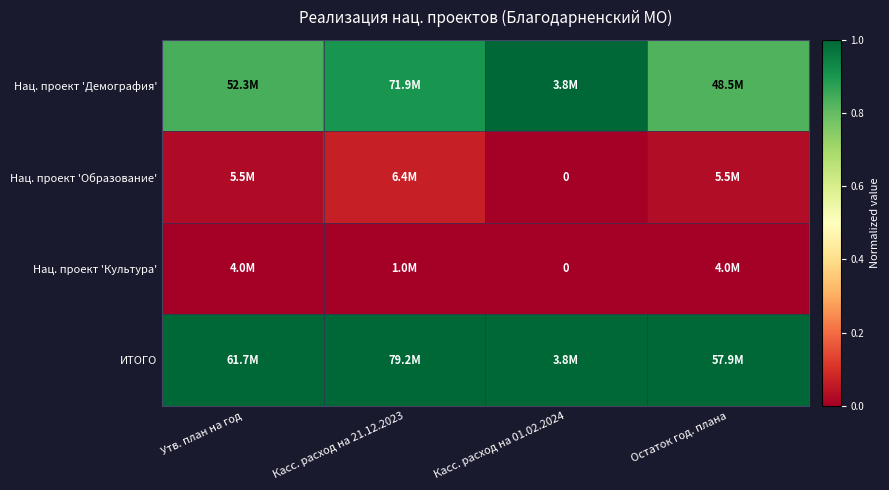

Which series has the largest total across all categories?

ИТОГО